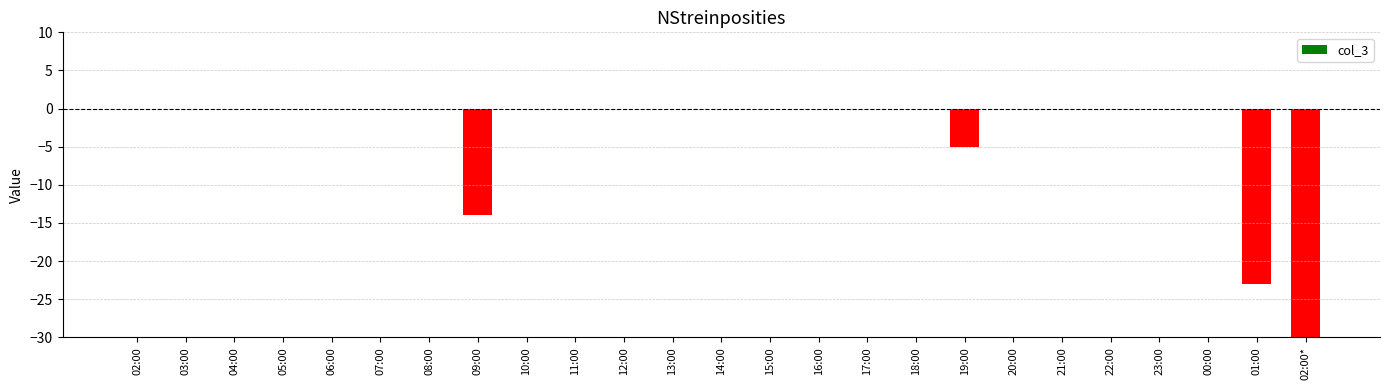

At which label is the value closest to -179?

01:00